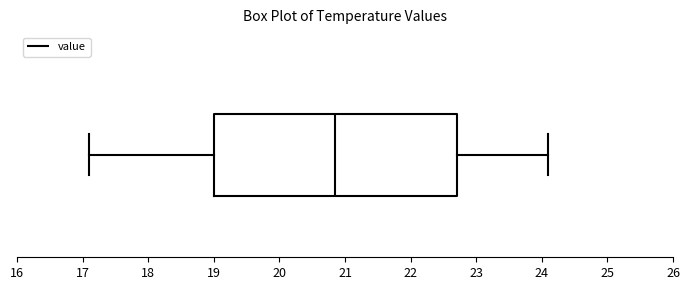

Where does the right whisker of the box end on the x-axis? The values are not printed on the chart, so give them approximately, as read against the axis.

24.1